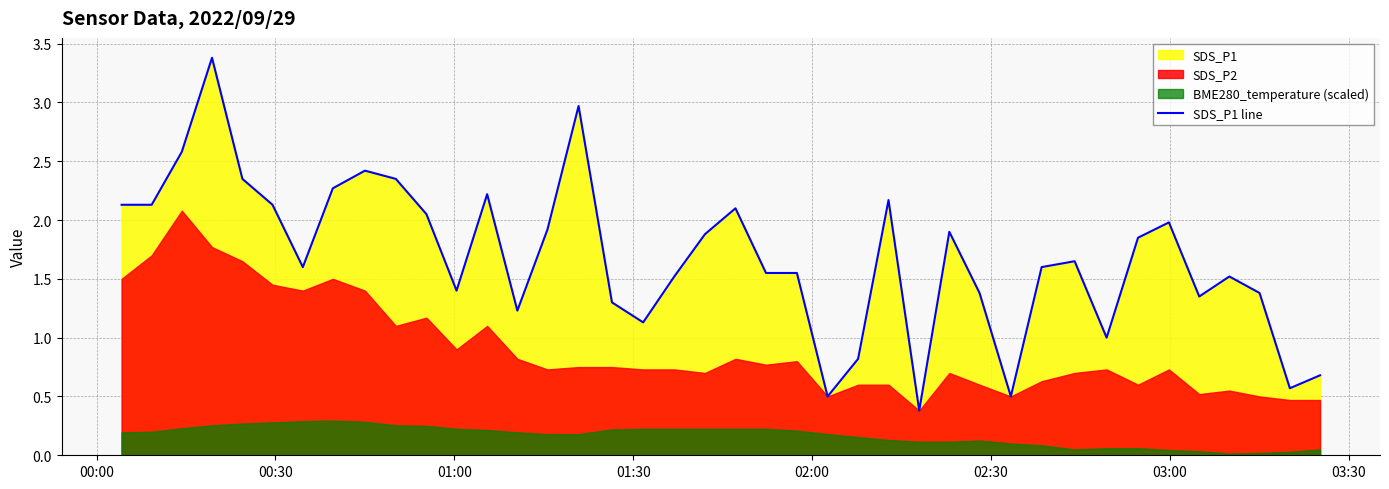

What is the maximum value for SDS_P1 line?

3.4